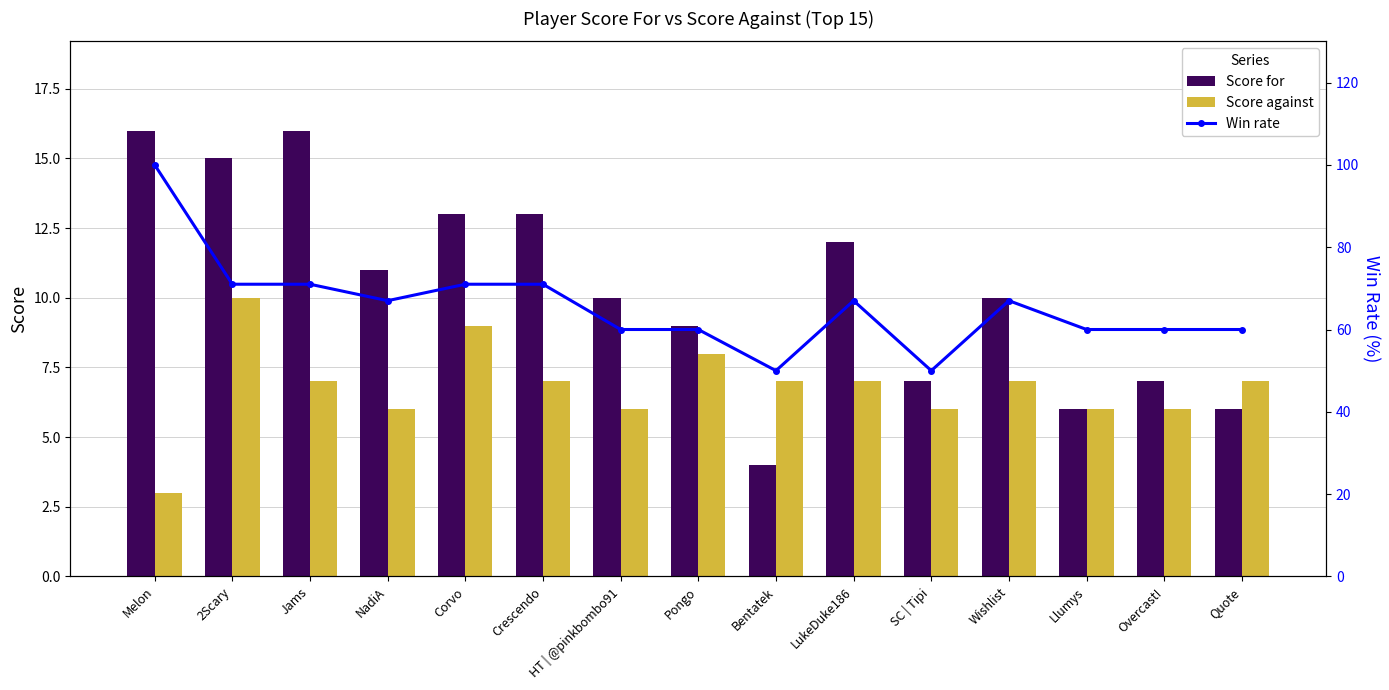

What is the value of the Win rate bar at the 11th from the left?

50